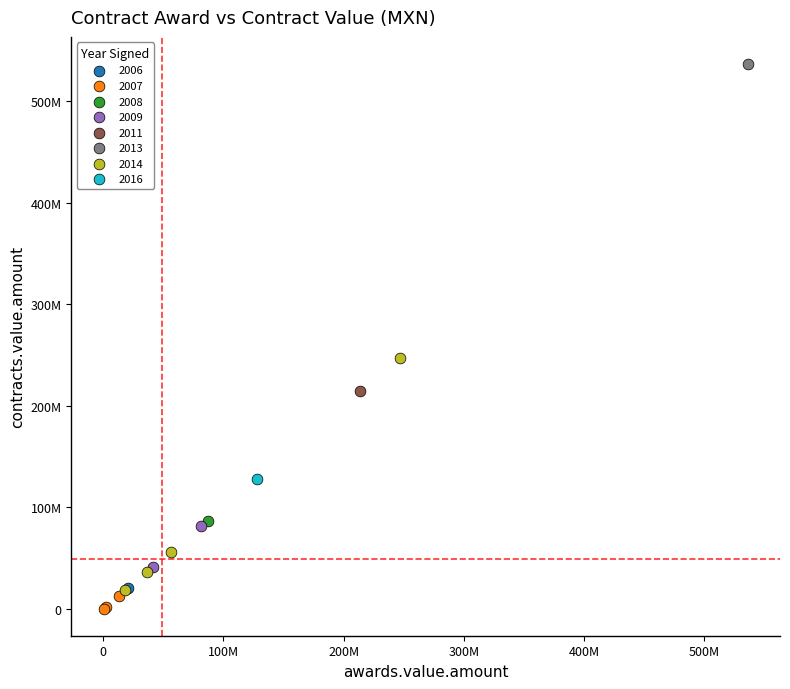

What are all the series names shown in the legend?

2006, 2007, 2008, 2009, 2011, 2013, 2014, 2016